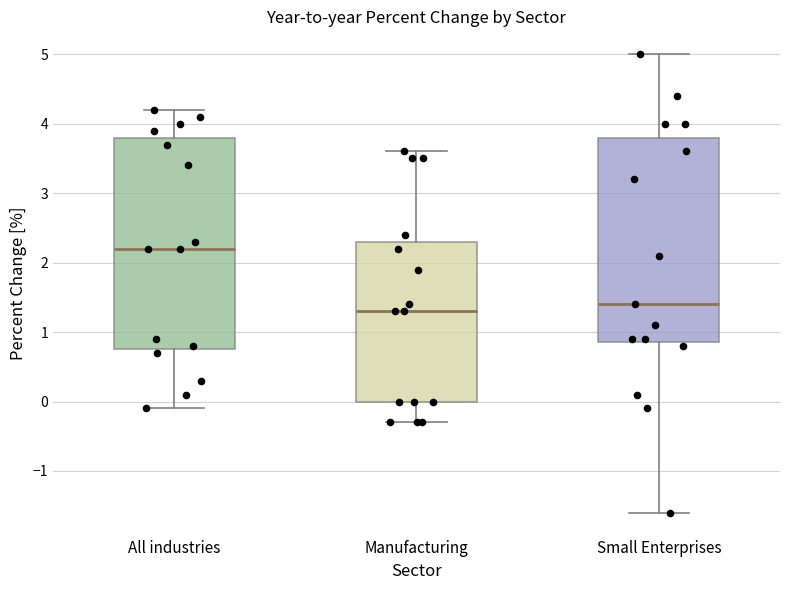

Reading left to right, read every box against the y-axis: the position of its median line, the range the box covers, and the ends of its whiskers. The values are not printed on the chart, so give them approximately, as read against the axis.

All industries: median 2.2, box 0.8 to 3.8, whiskers -0.1 to 4.2
Manufacturing: median 1.3, box 0.0 to 2.3, whiskers -0.3 to 3.6
Small Enterprises: median 1.4, box 0.9 to 3.8, whiskers -1.6 to 5.0